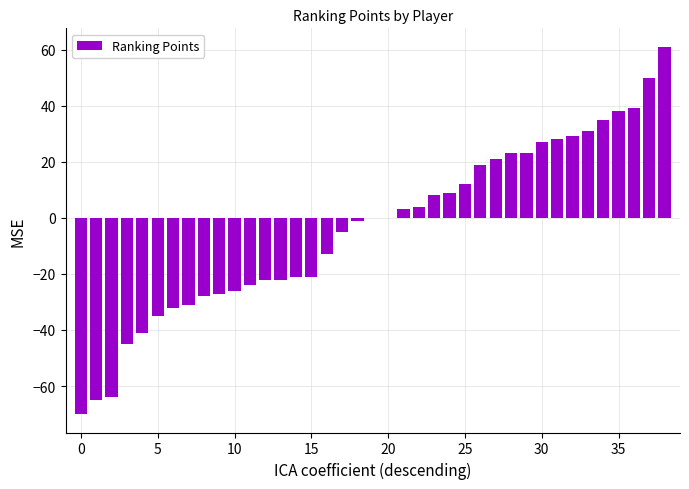

What is the greatest value displayed?

61